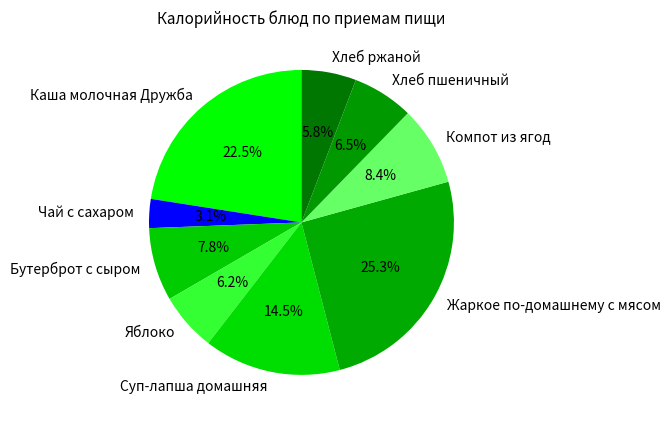

Approximately how many times larger is the value at Жаркое по-домашнему с мясом compared to Хлеб пшеничный?

3.9